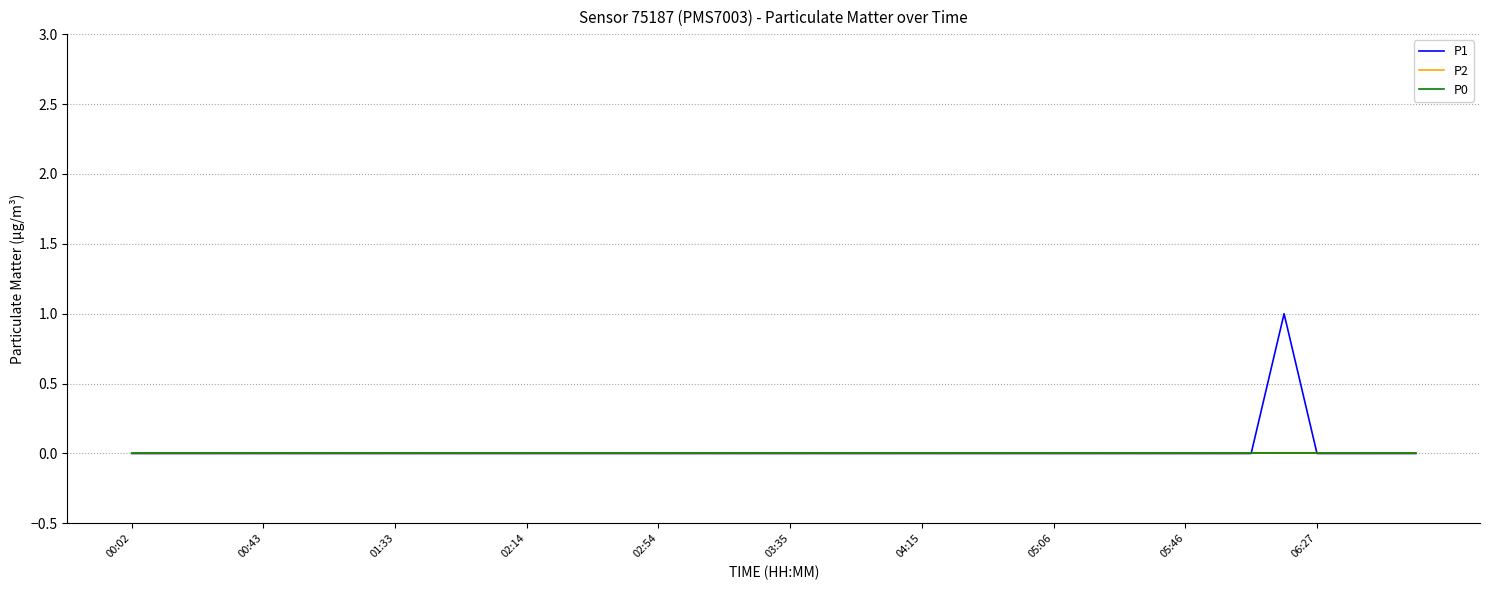

Does the chart have visible grid lines?

Yes